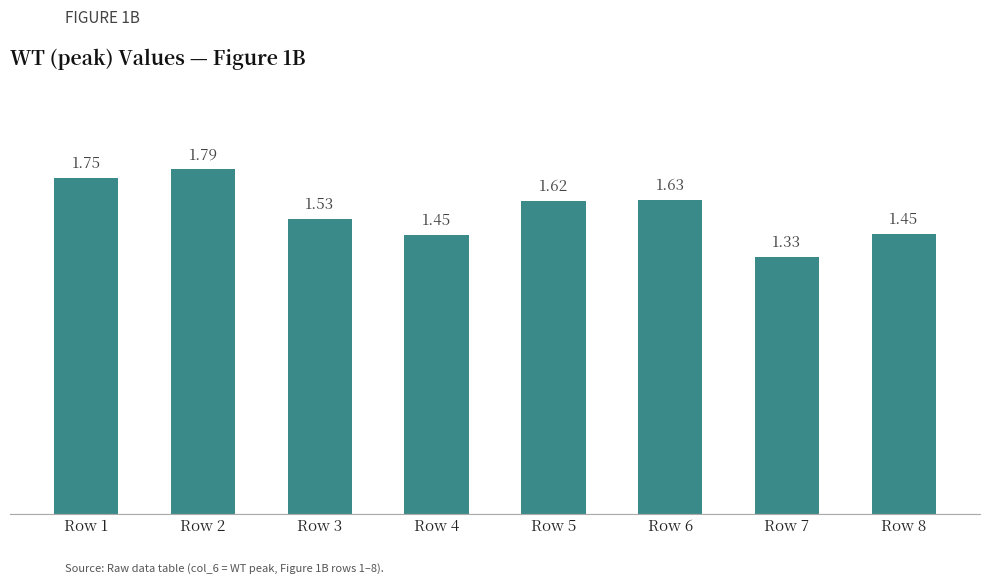

Count the number of categories in the chart.

8